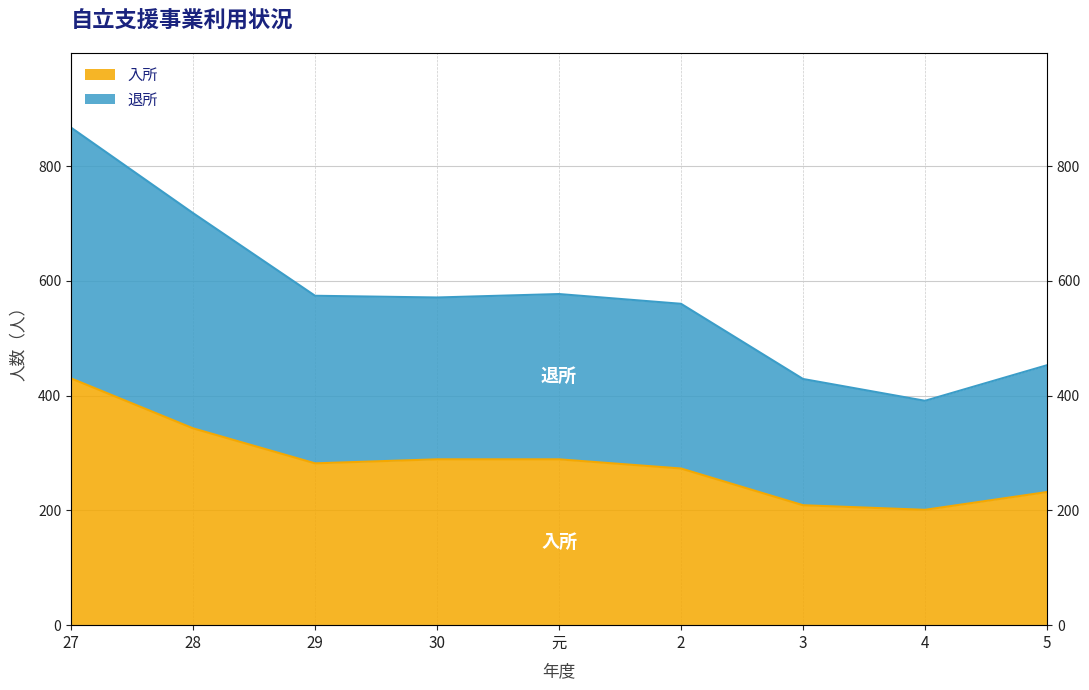

Rank the categories by 退所 value from highest to lowest.

27, 28, 元, 29, 30, 2, 5, 3, 4